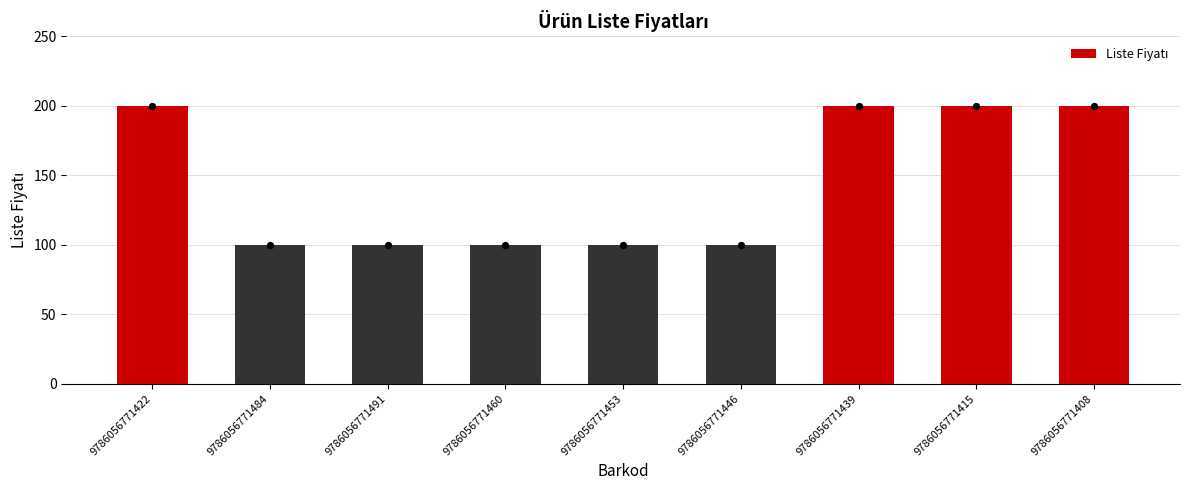

What is the ratio of the value at 9786056771446 to the value at 9786056771408?

0.5